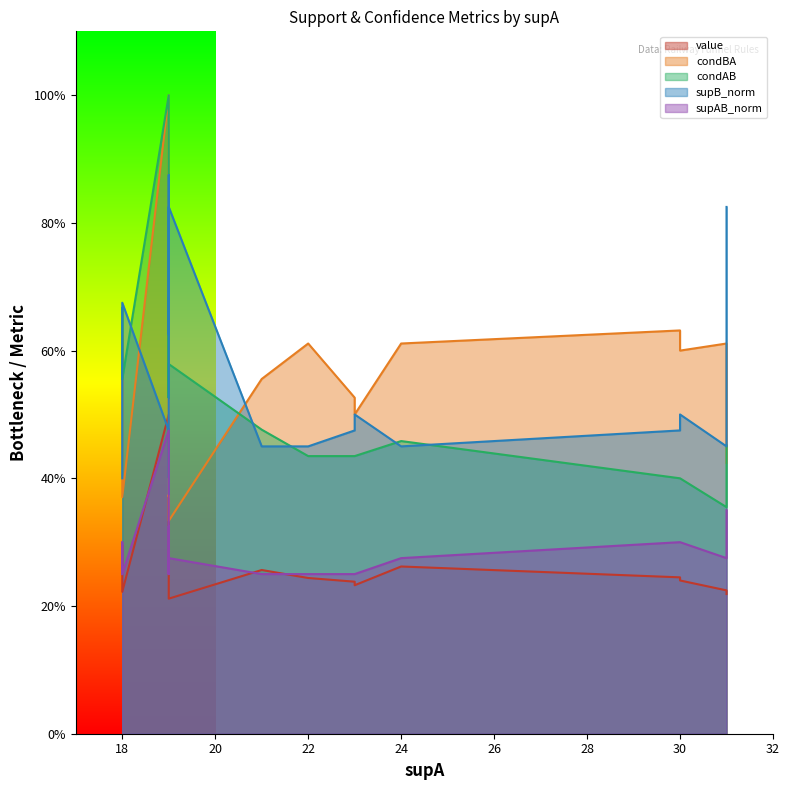

Read the supB_norm value at 21.

0.5